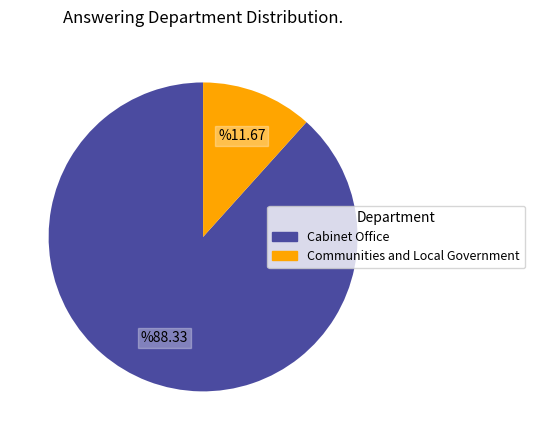

The Cabinet Office slice represents 75% of the pie. True or false?

False